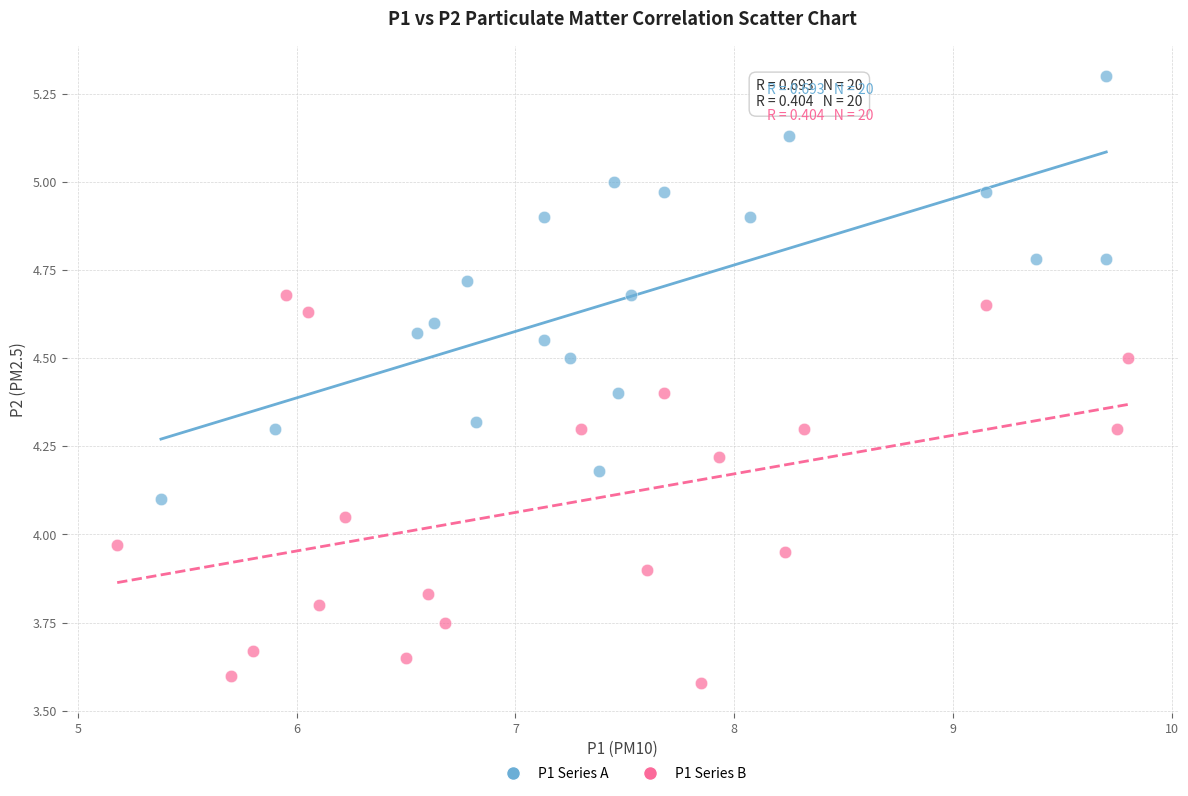

What are all the series names shown in the legend?

P1 Series A, P1 Series B